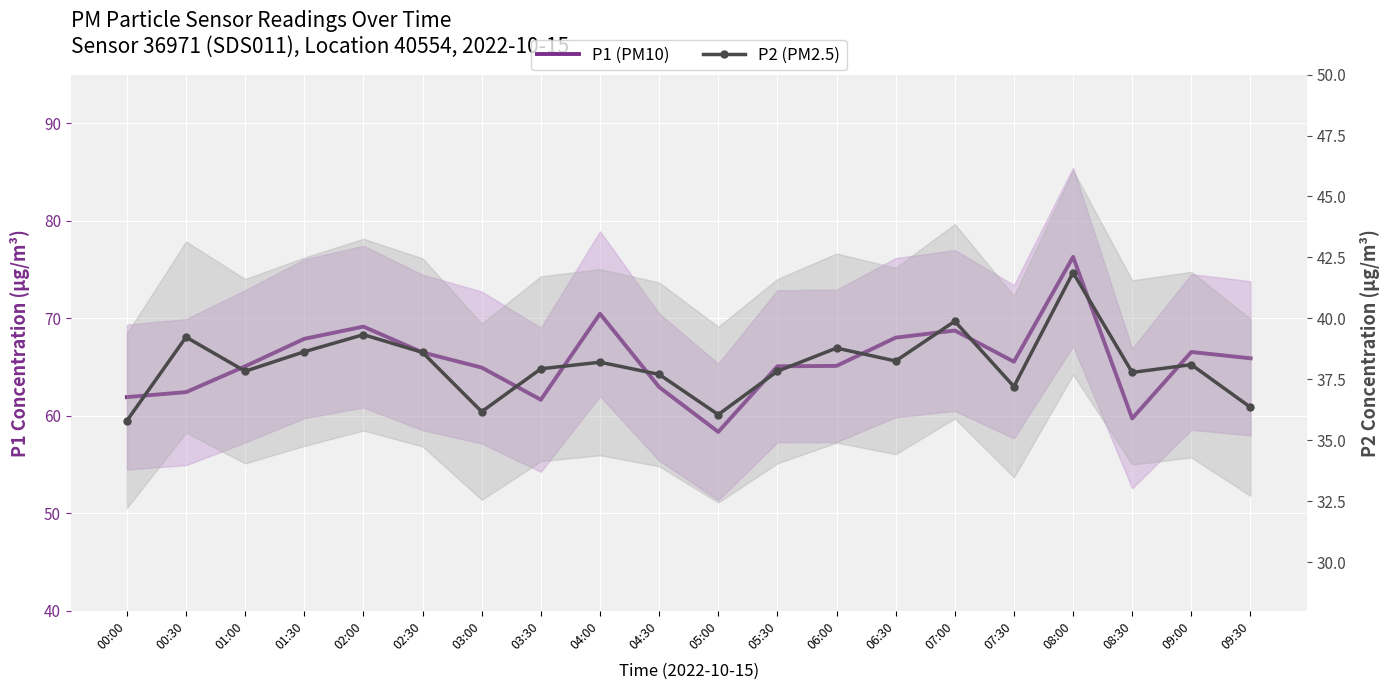

At 04:30, list the series in order from largest to smallest.

P1 (PM10), P2 (PM2.5)